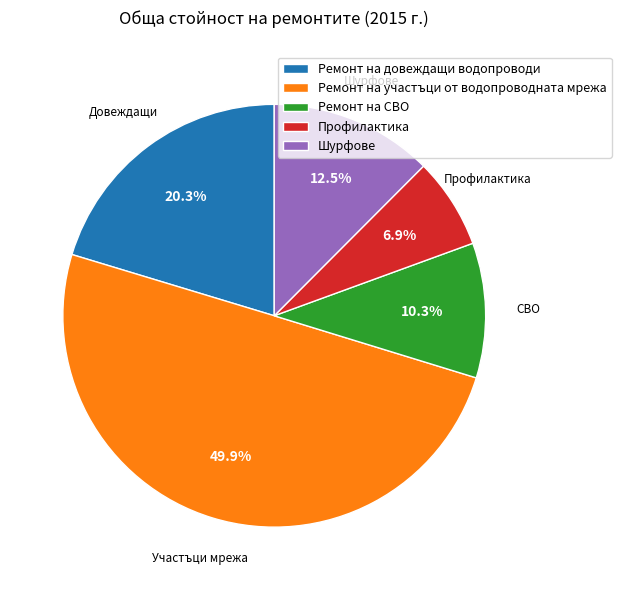

Which slice is the largest?

Ремонт на участъци от водопроводната мрежа